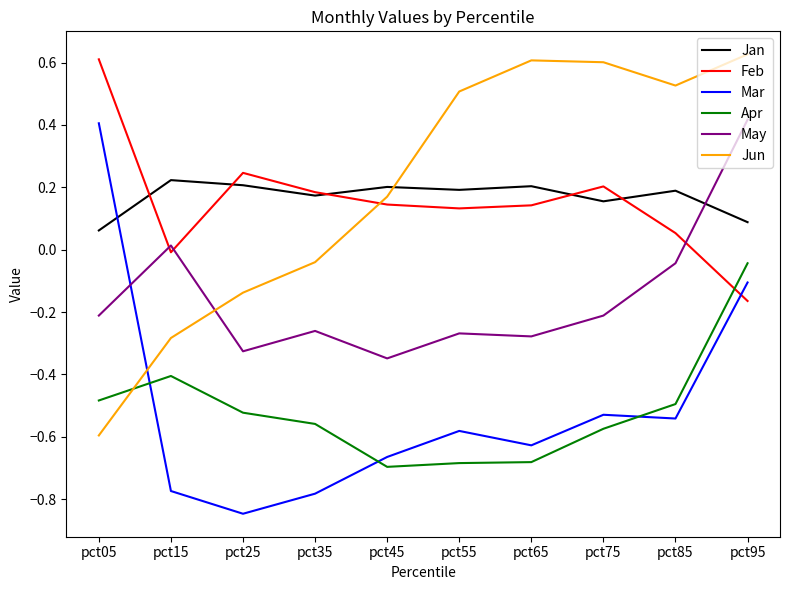

At how many categories does at least one series exceed 0?

10